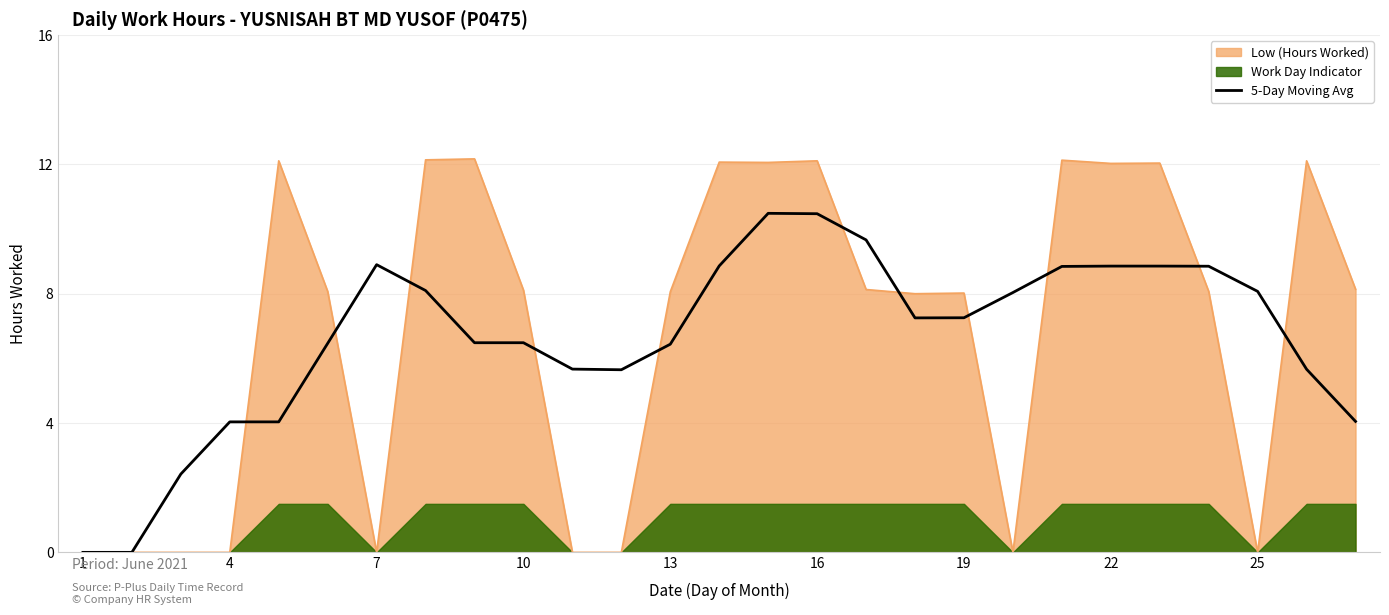

Where is the data nearest to the value 5?

11